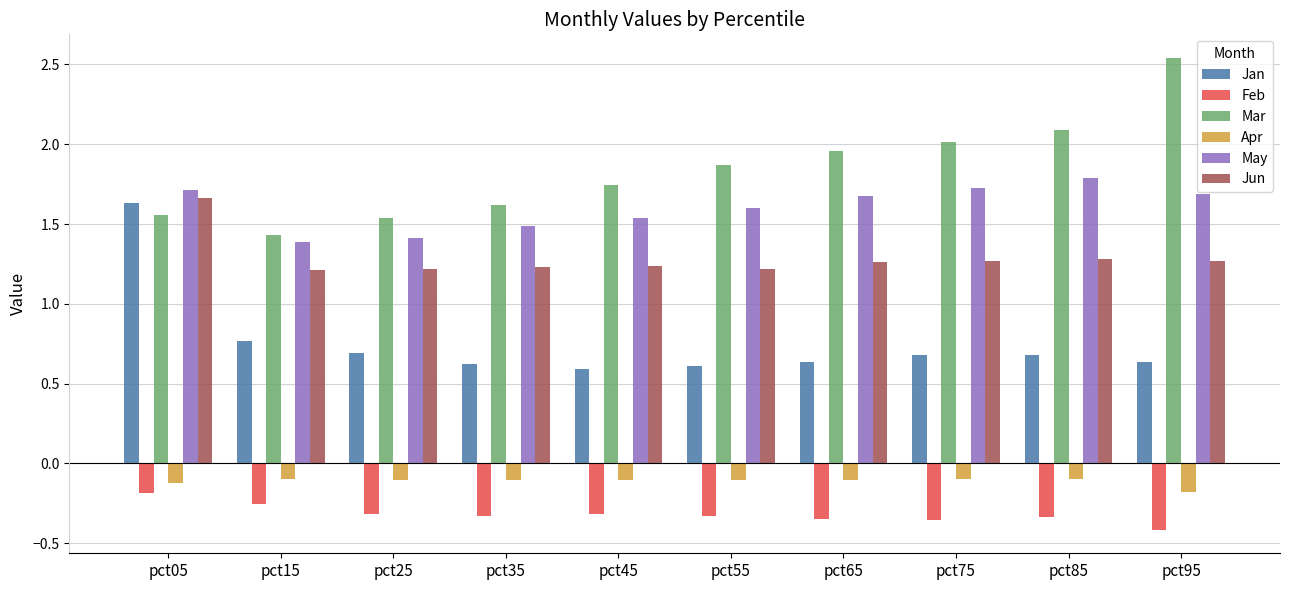

Which series has the largest range (max minus min)?

Mar